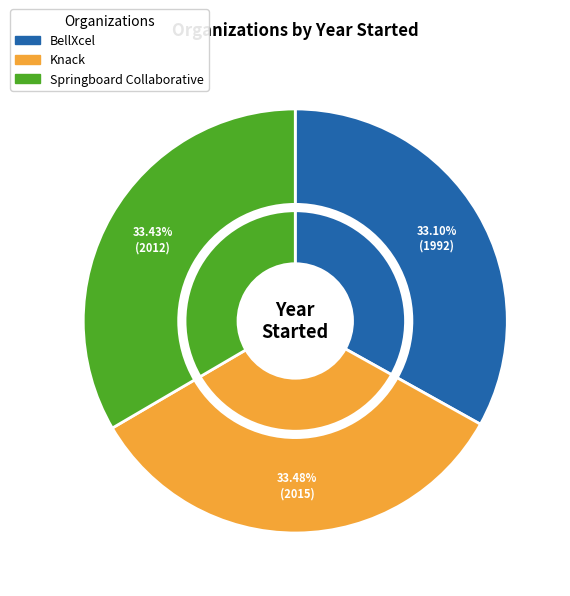

True or false: Knack accounts for 33% of the total.

True